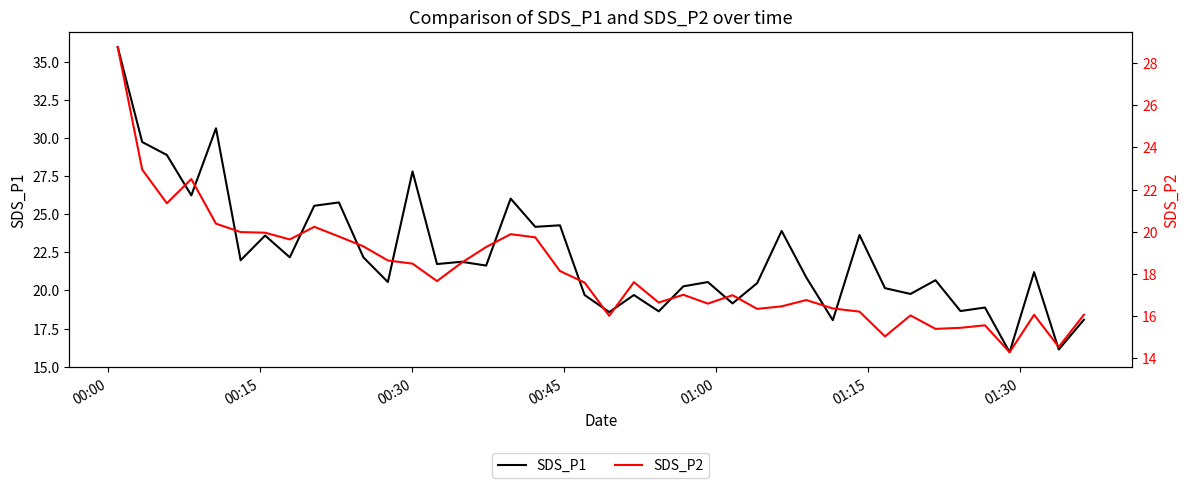

What is the minimum value for SDS_P2?

14.3